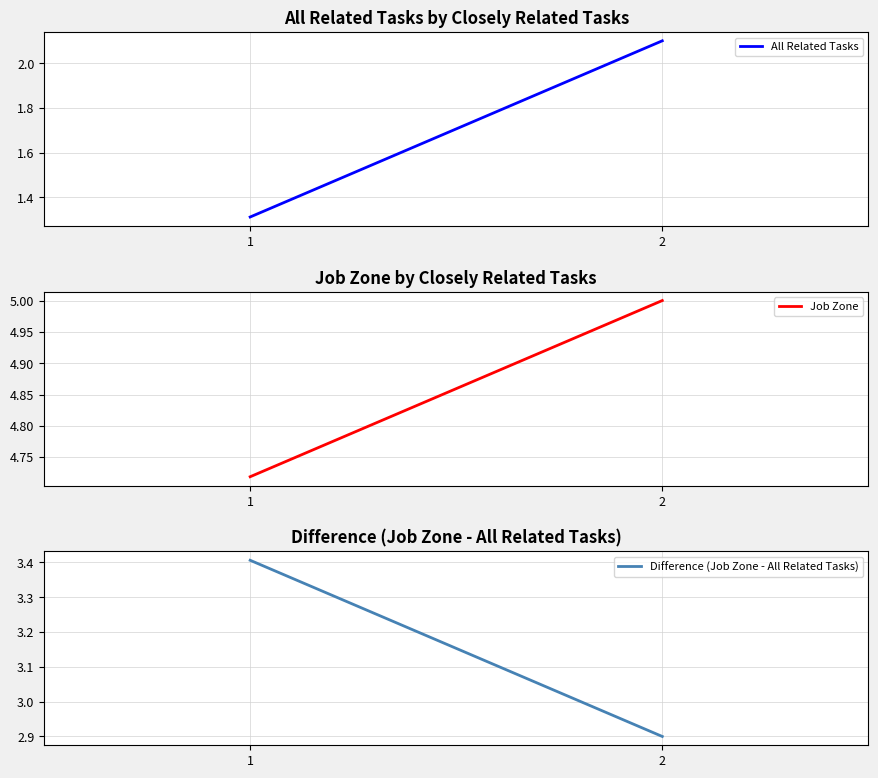

What are all the series names shown in the legend?

All Related Tasks, Job Zone, Difference (Job Zone - All Related Tasks)